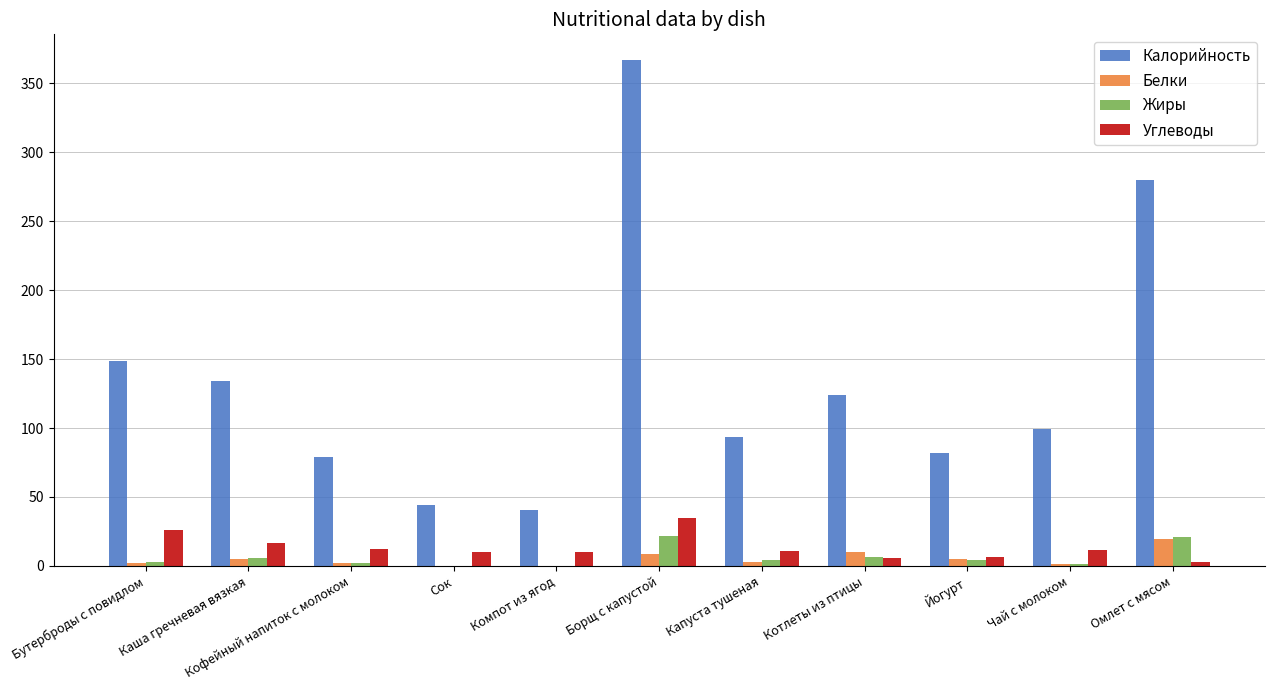

At which category is the sum across all series the highest?

Борщ с капустой